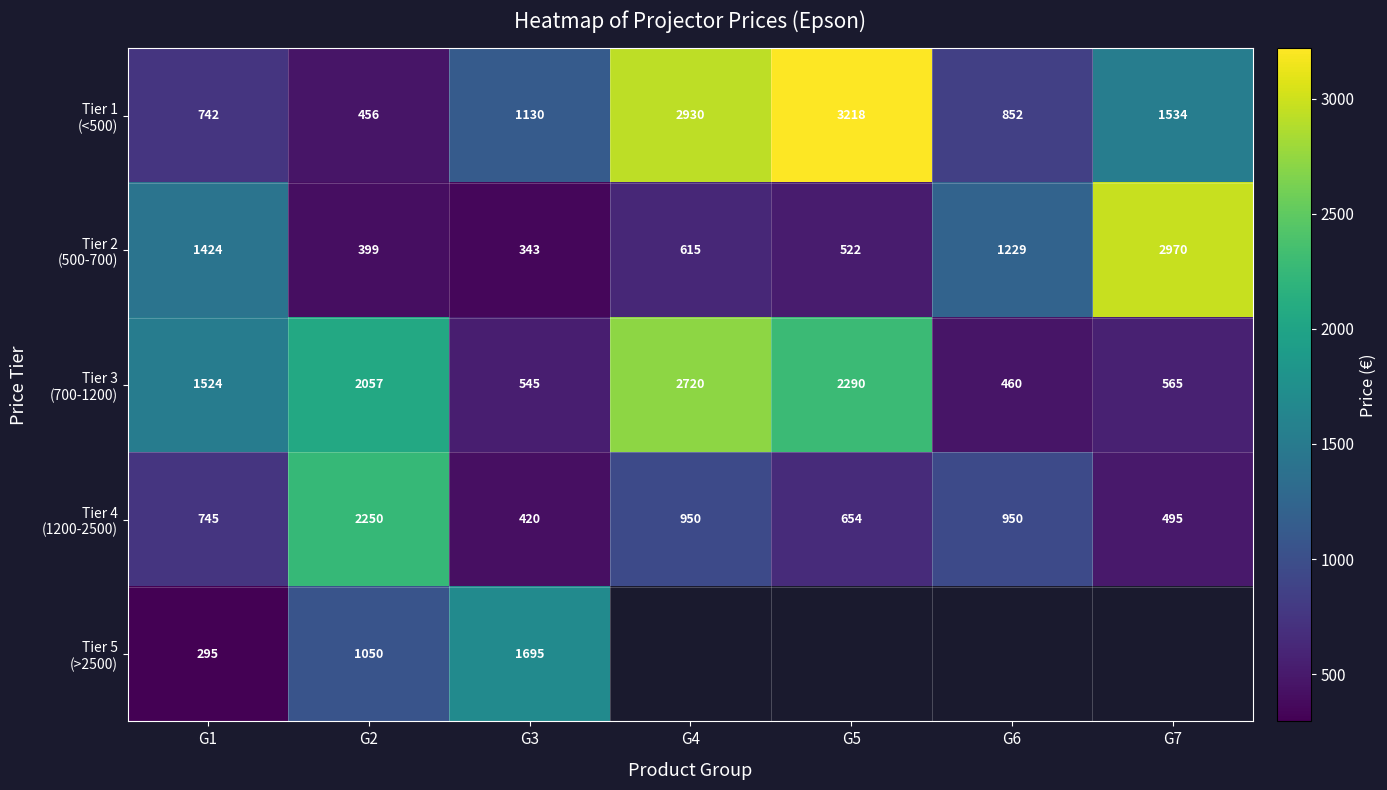

What is the greatest value displayed?

3217.5